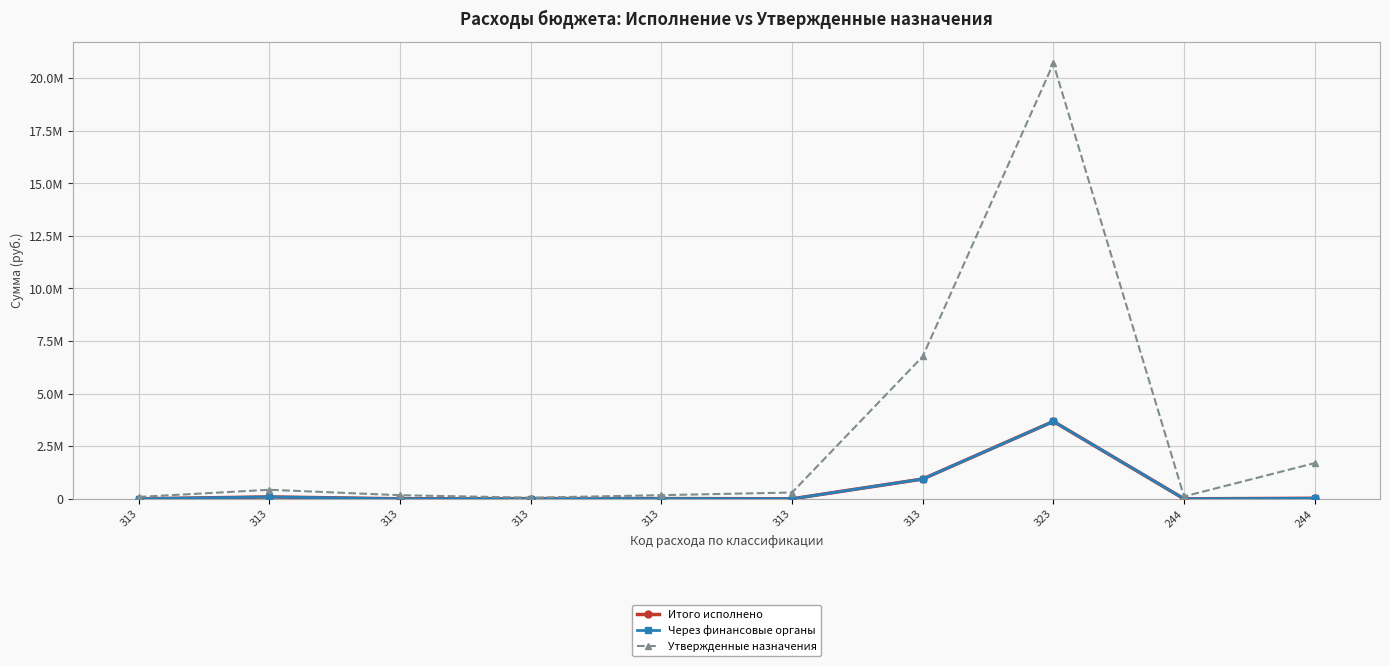

Rank the series at 244 from highest to lowest value.

Утвержденные назначения, Итого исполнено, Через финансовые органы